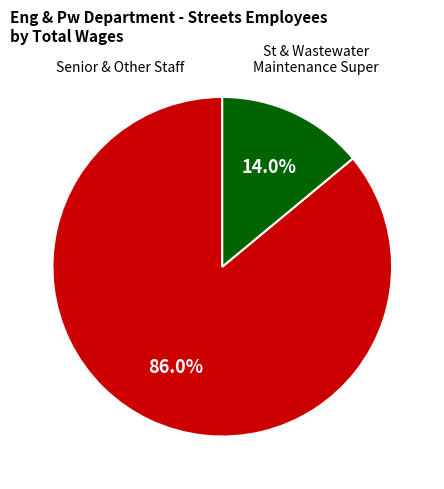

How many slices are in this pie chart?

2